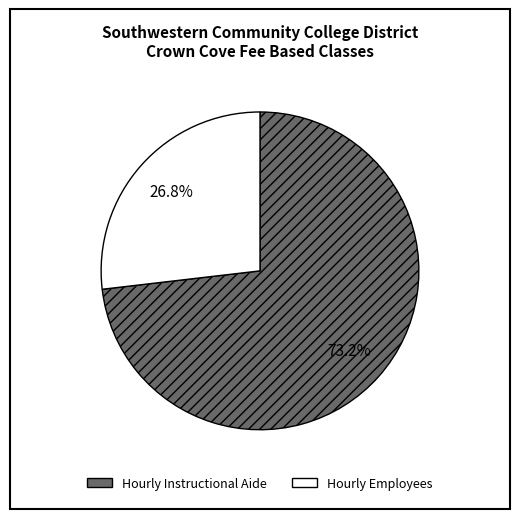

What is the ratio of the value at Hourly Instructional Aide to the value at Hourly Employees?

2.7